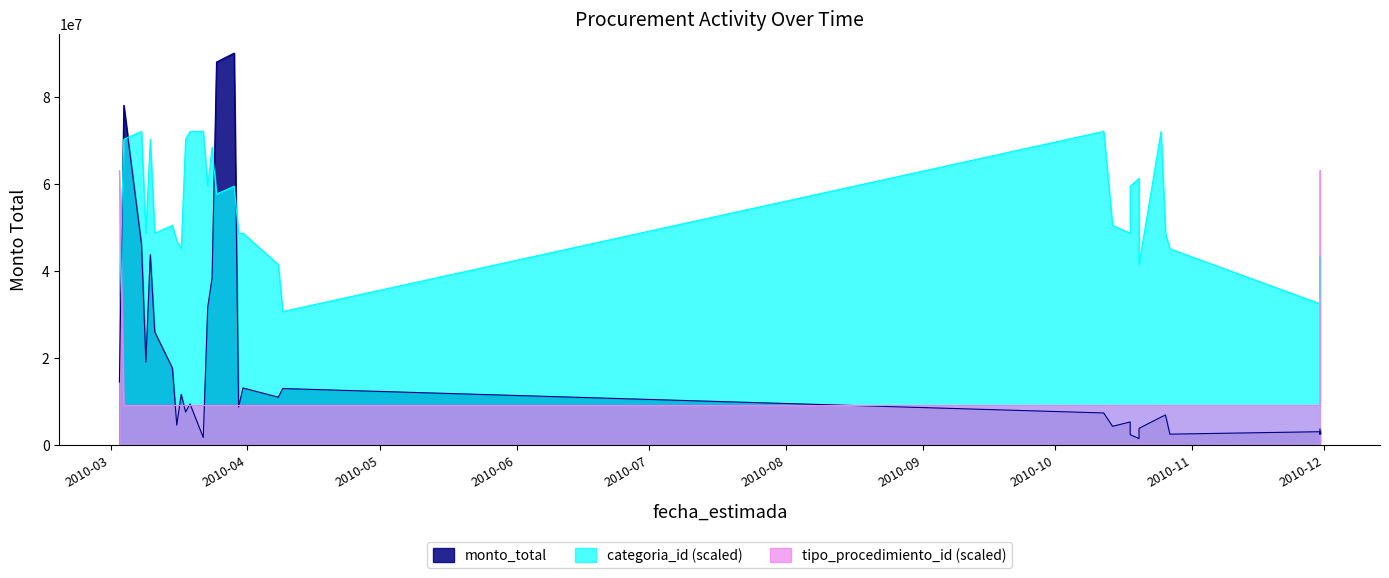

True or false: tipo_procedimiento_id_scaled has more than 1 points higher than both neighbors.

False